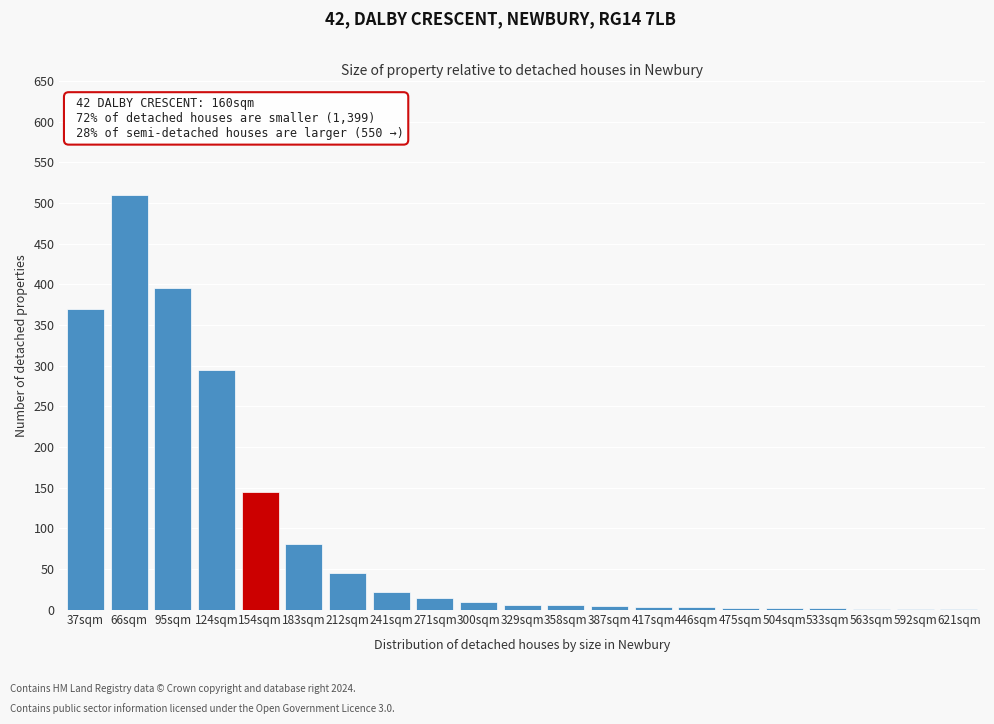

The value at 66sqm is 323. True or false?

False